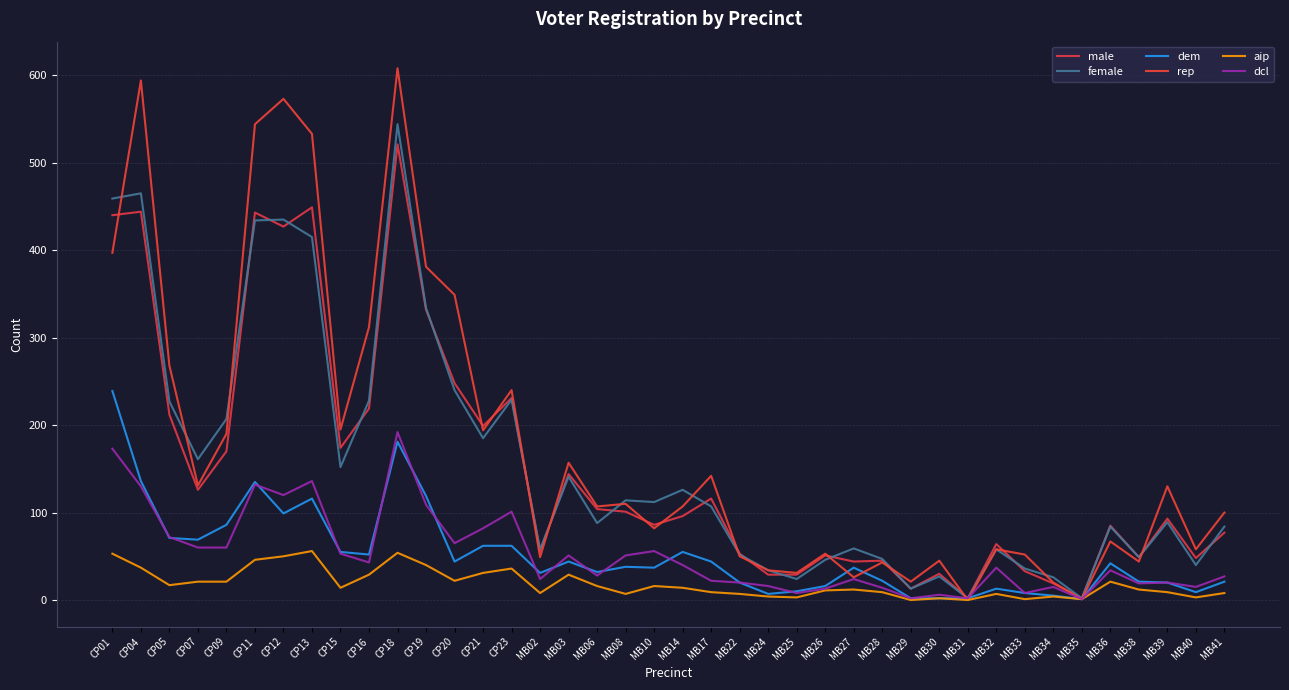

At which category is the sum across all series the highest?

CP18